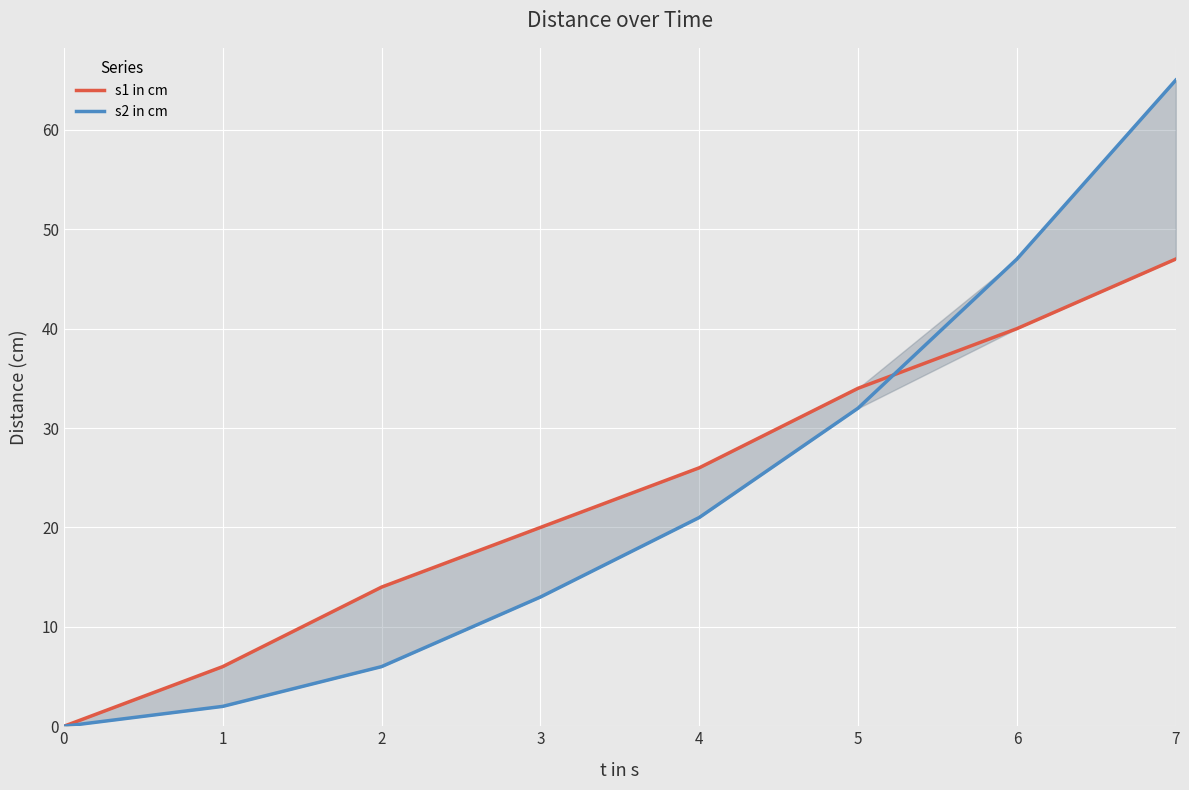

Rank the series by their maximum value, from highest to lowest.

s2 in cm, s1 in cm